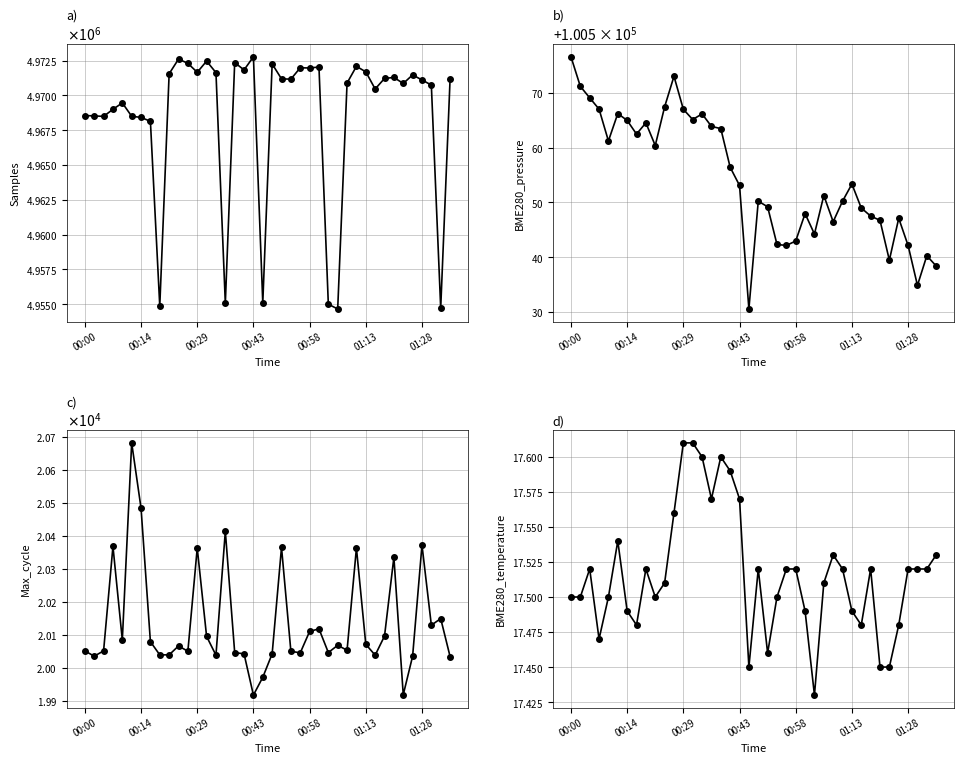

True or false: Max_cycle and Samples intersect in this chart.

False